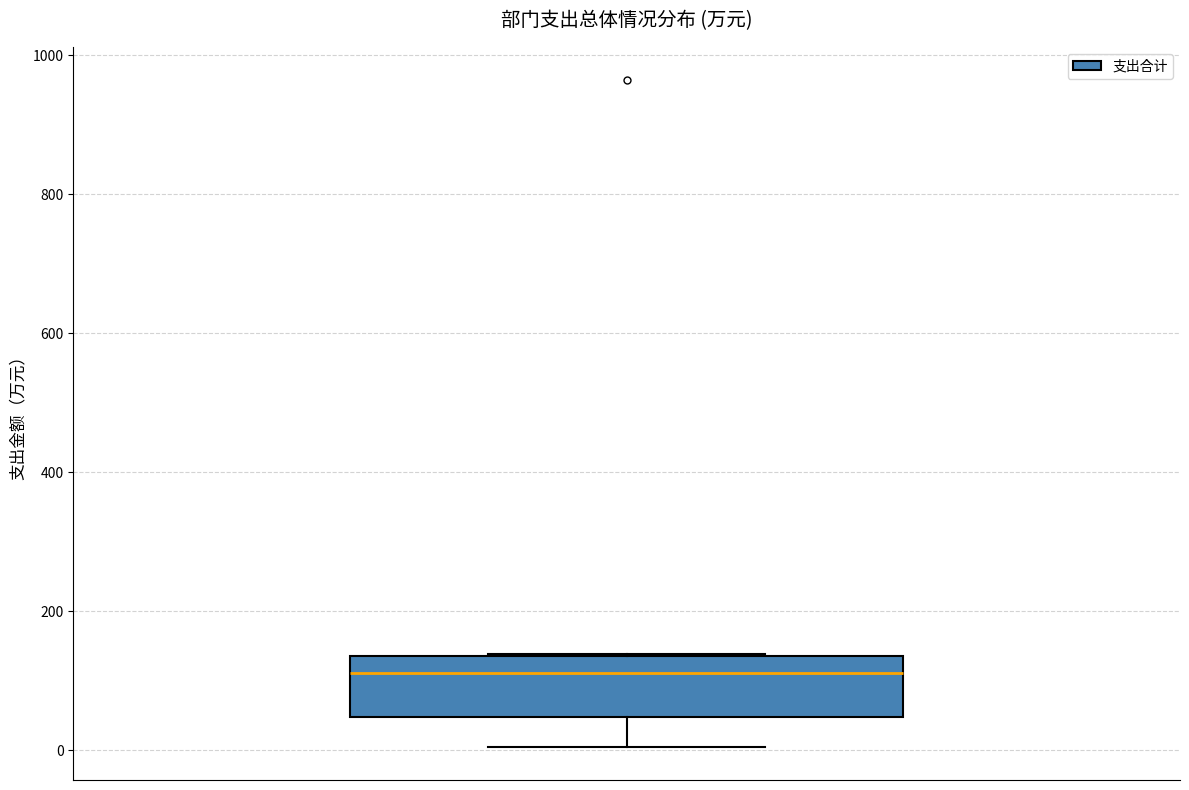

Transcribe this box plot: give where the median line is, the range the box spans, and where the two whiskers end, as read against the y-axis. The values are not printed on the chart, so give them approximately, as read against the axis.

median 120, box 40 to 140, whiskers 0 to 140